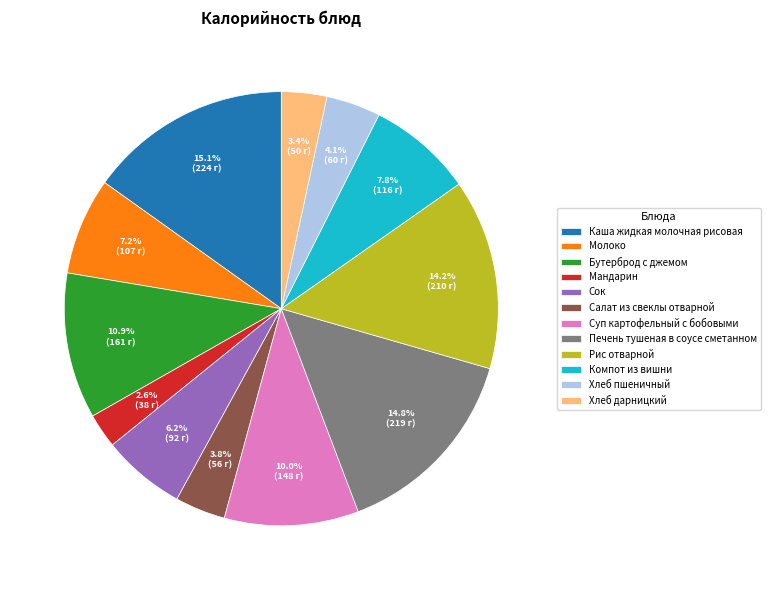

Which category has the smallest portion of the pie?

Мандарин